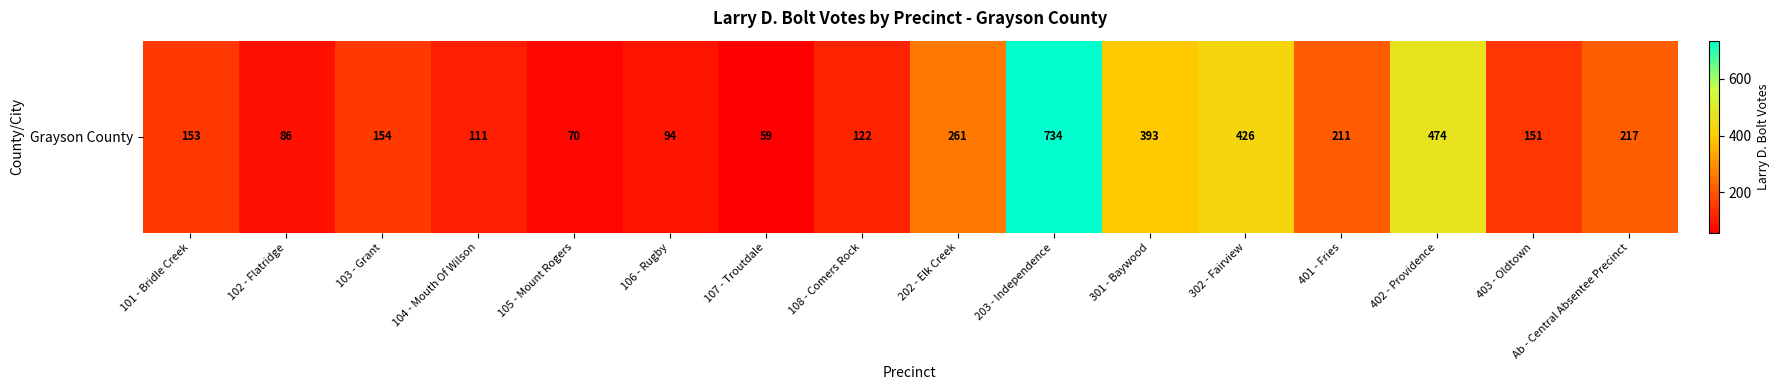

How many series are shown in this chart?

1